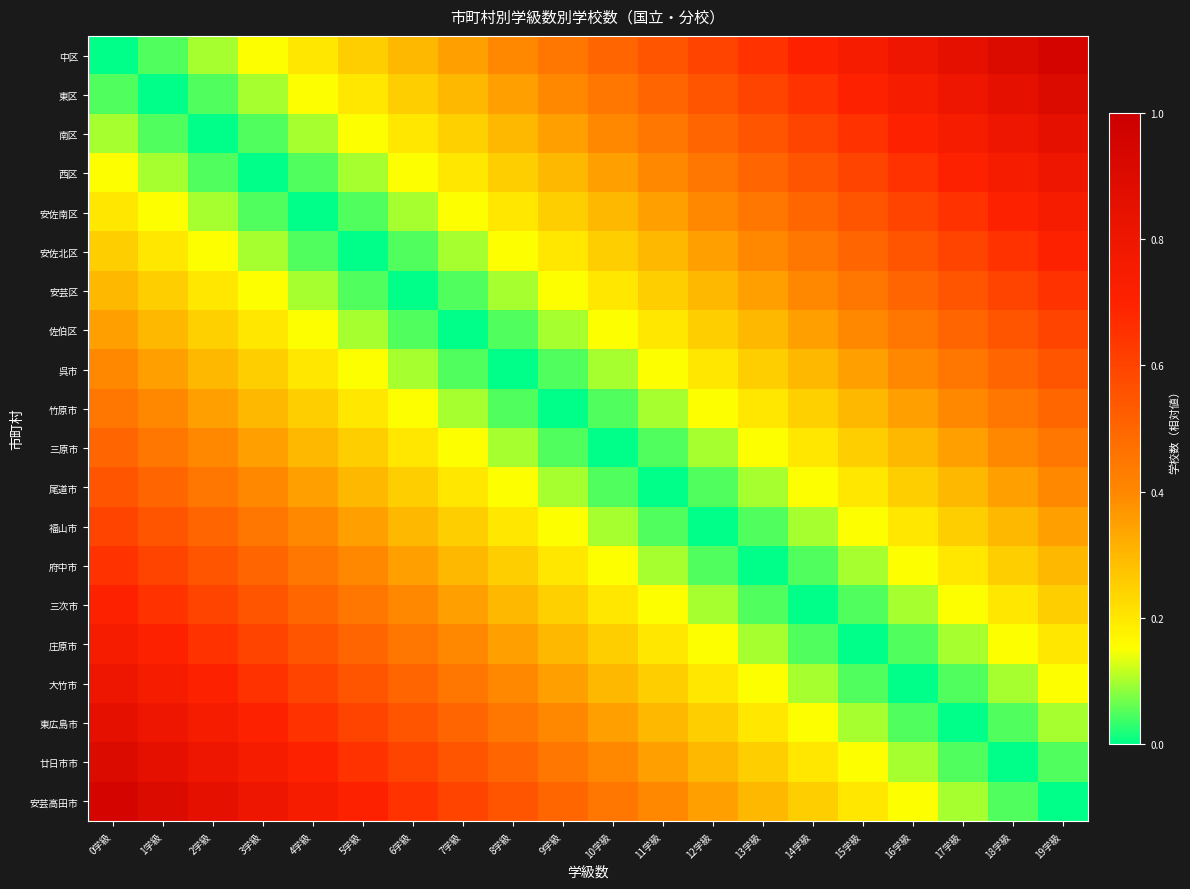

Which label corresponds to the largest value in the chart?

19学級